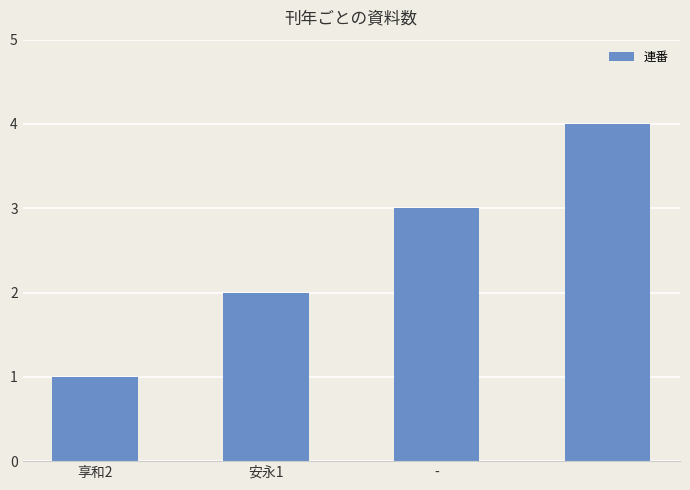

What is the greatest value displayed?

4